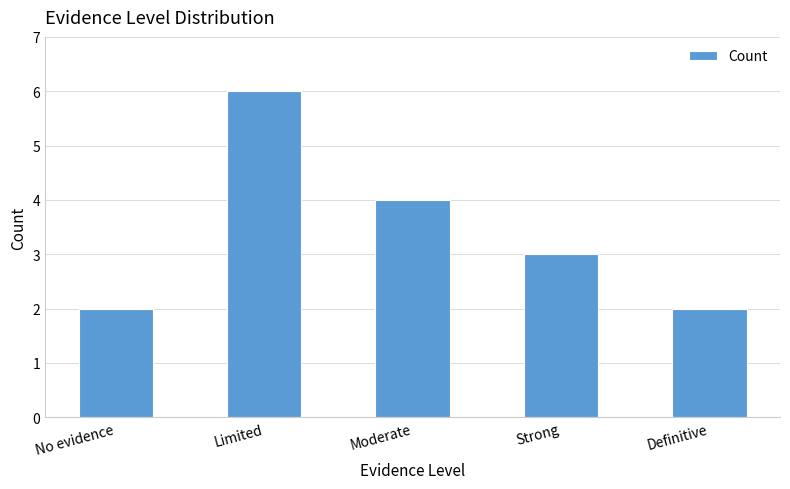

What is the difference between the maximum and second lowest values?

4